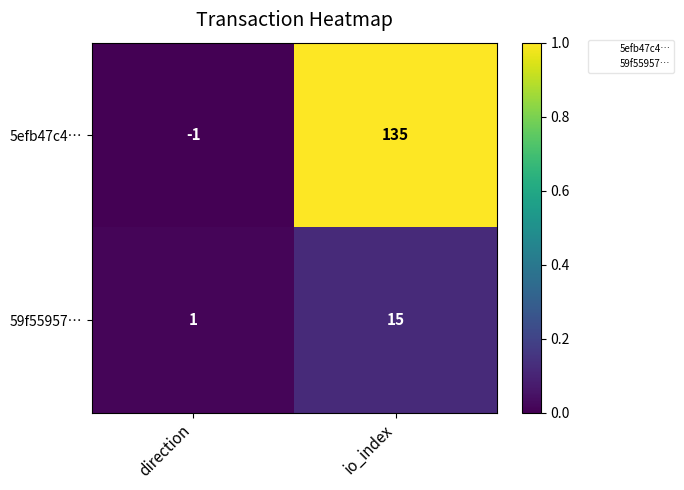

What is the total value across all series at io_index?

150